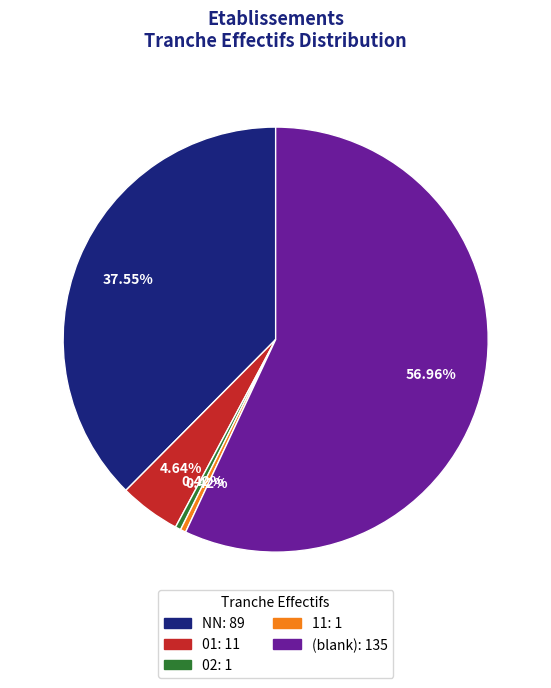

Is there any slice that represents more than half of the pie?

Yes